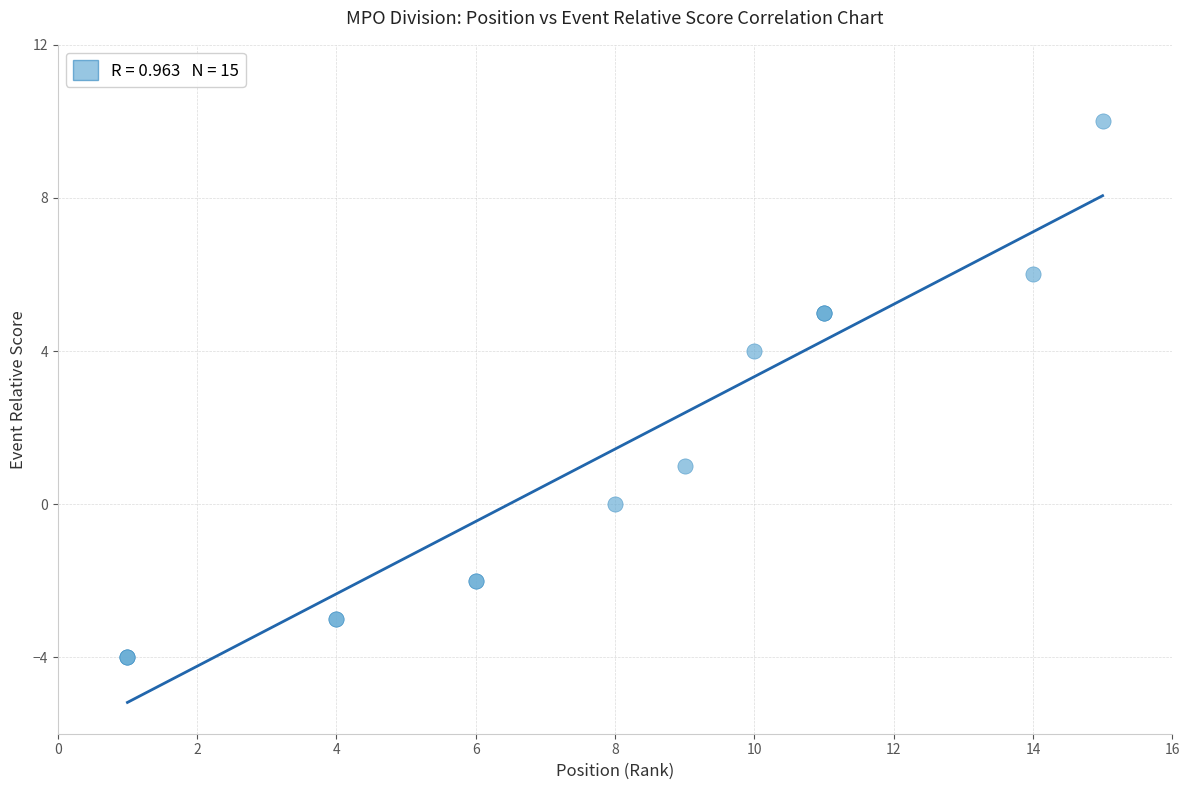

What Y value in the scatter plot is closest to 3?

4